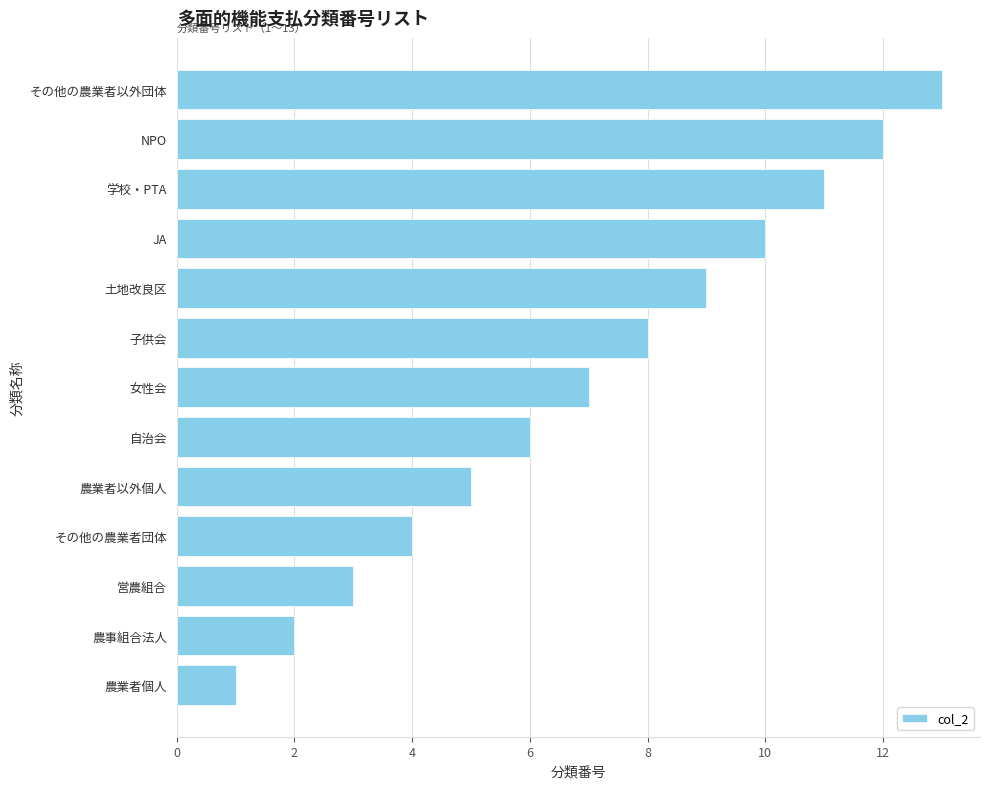

Where is the data nearest to the value 7?

女性会